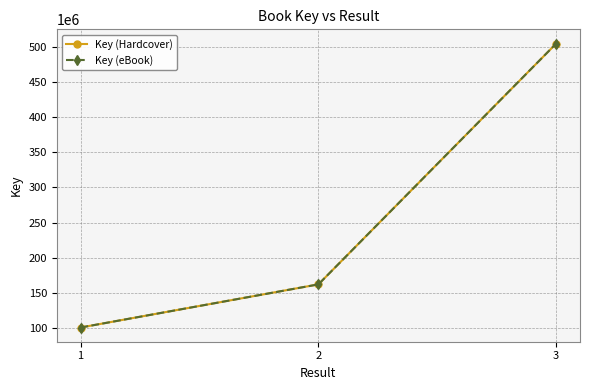

The Key (eBook) series shows 162060546 at 2. True or false?

True